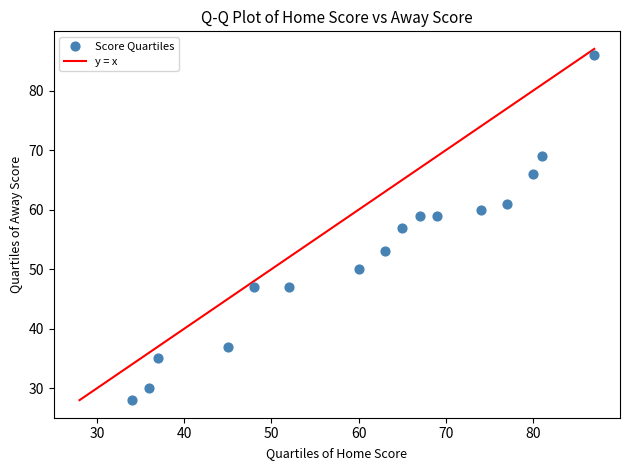

What is the range of Y values (max minus min)?

58